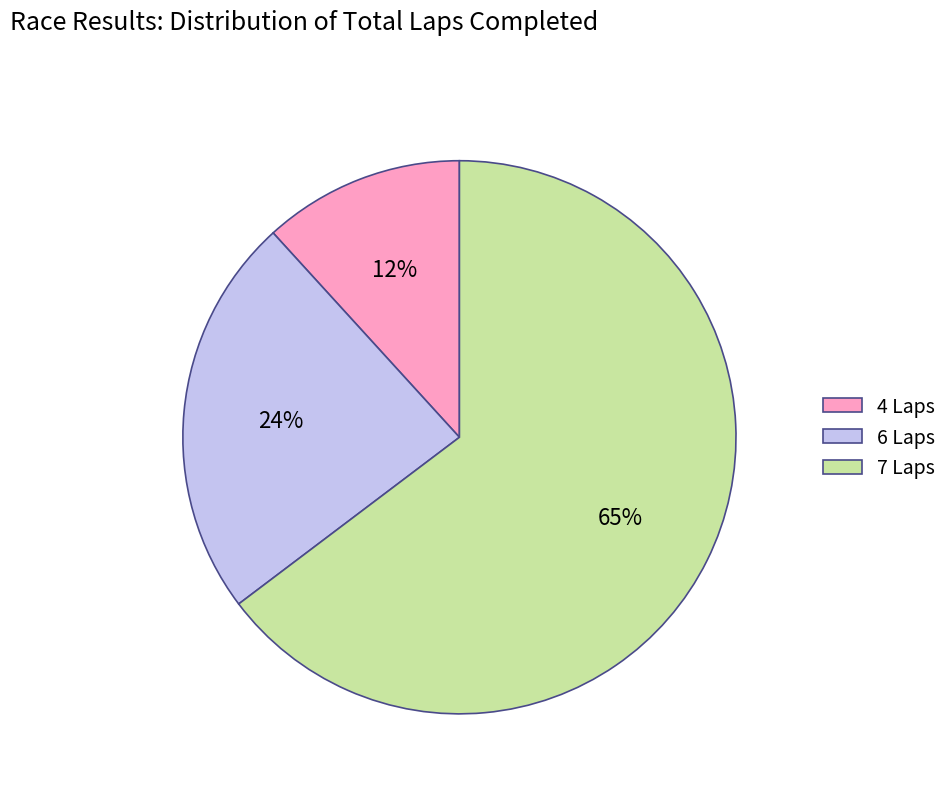

Between 6 Laps and 7 Laps, which is larger?

7 Laps